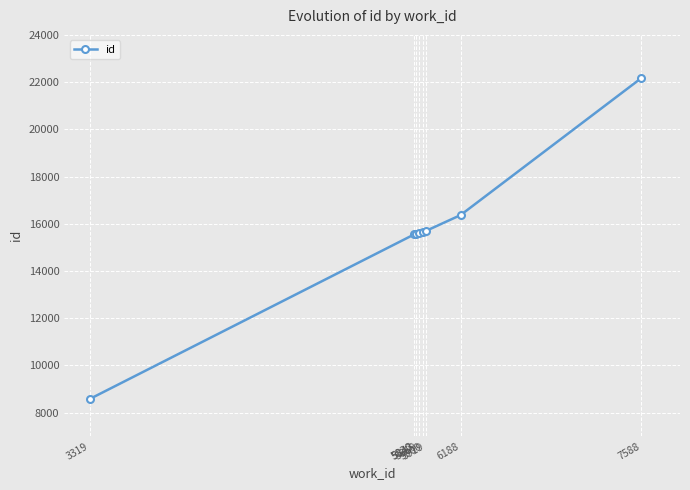

How many data points does each series have?

8